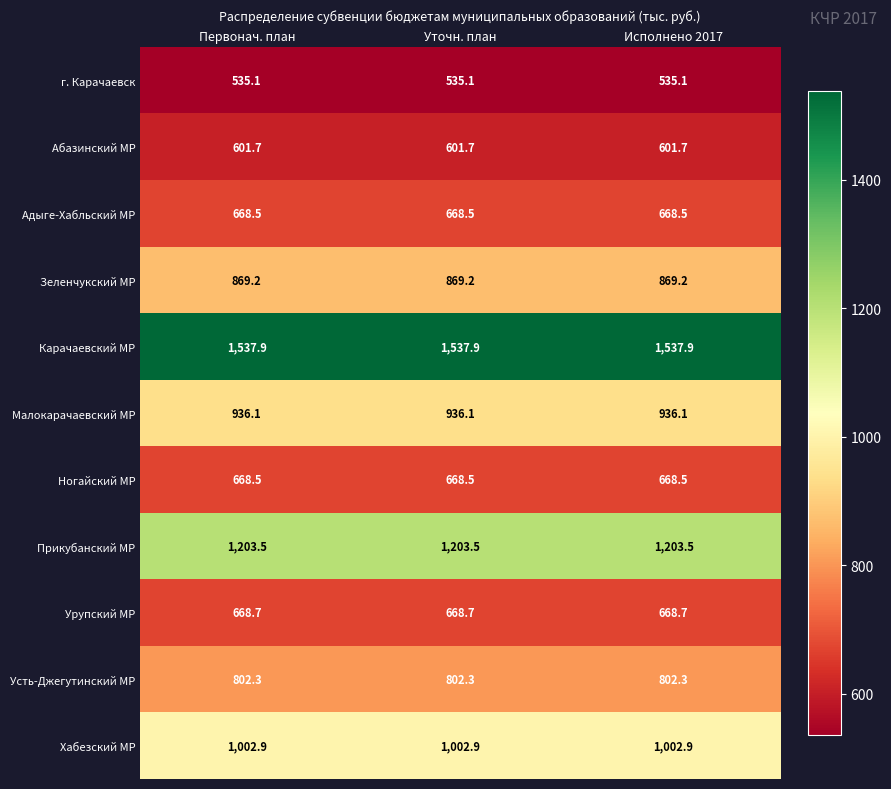

How many distinct data groups are displayed?

11